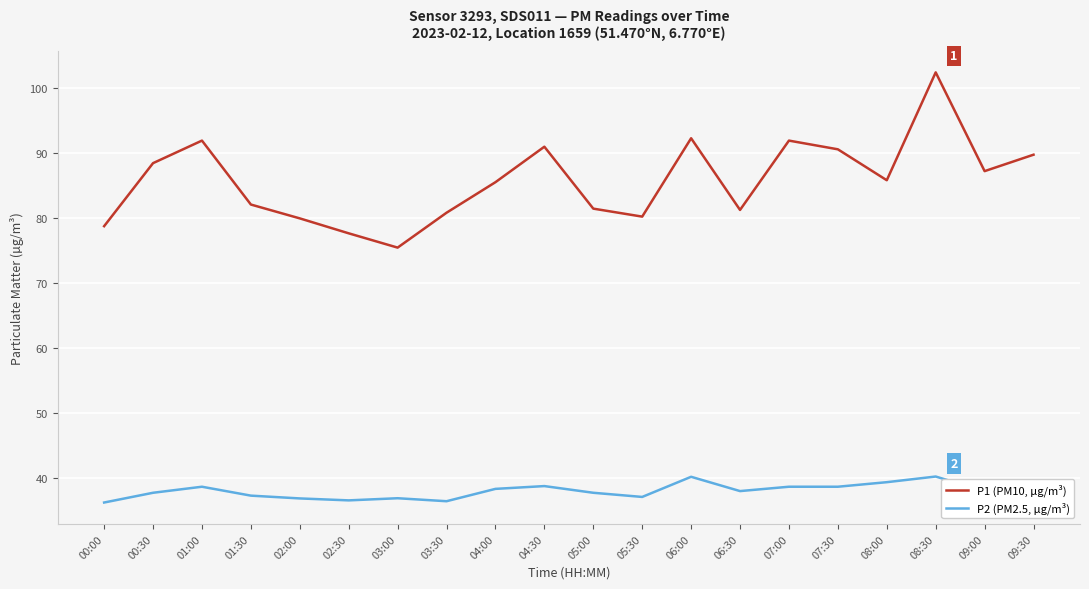

At which label does P1 (PM10, µg/m³) first exceed 85?

00:30